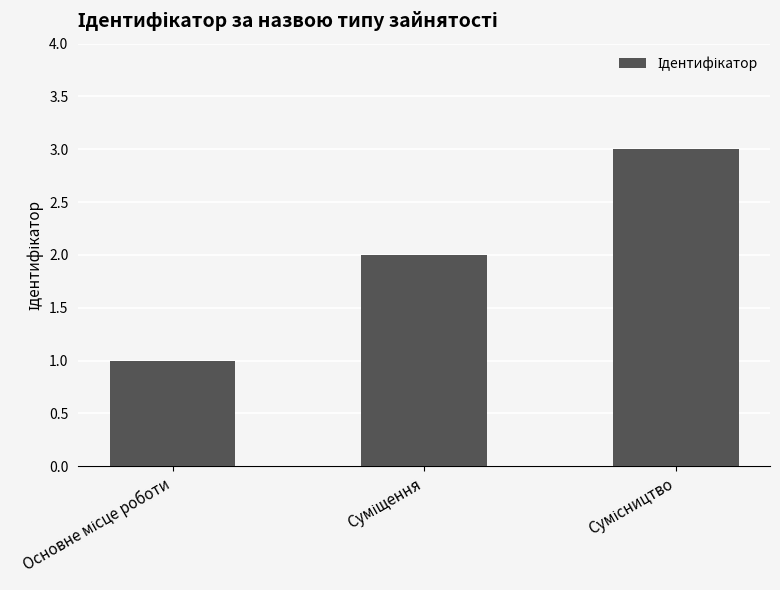

Reading left to right, transcribe all the data shown in this chart.

1	2	3